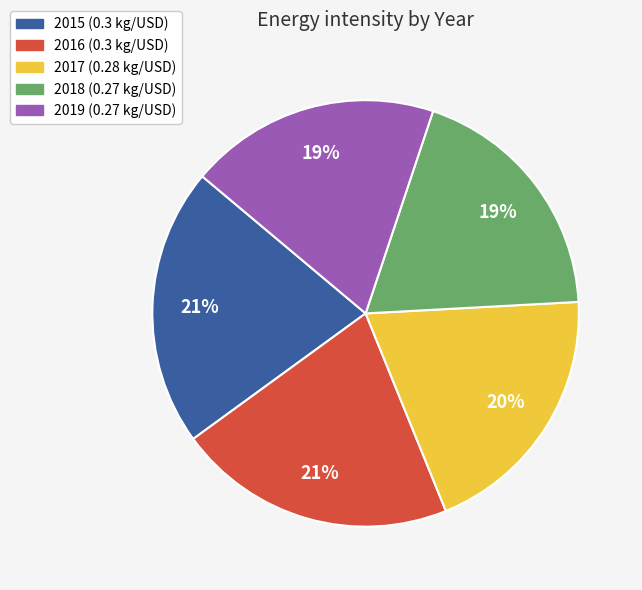

Is the sum of 2016 and 2019 greater than half?

No